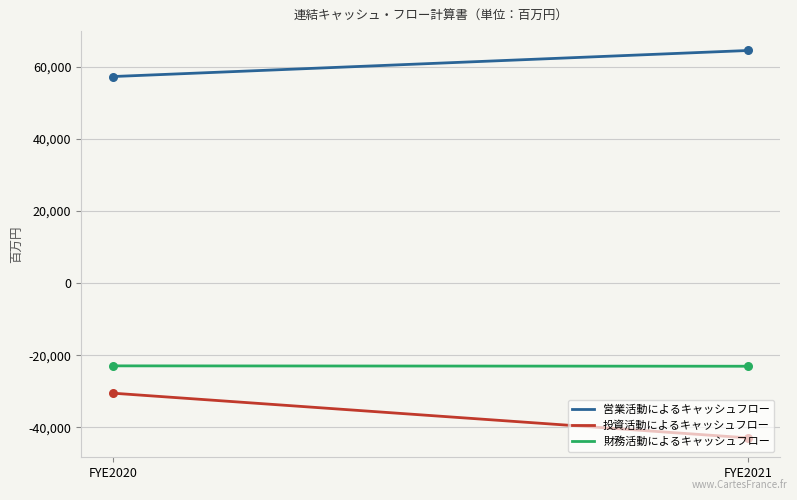

Which series has the largest total across all categories?

営業活動によるキャッシュフロー